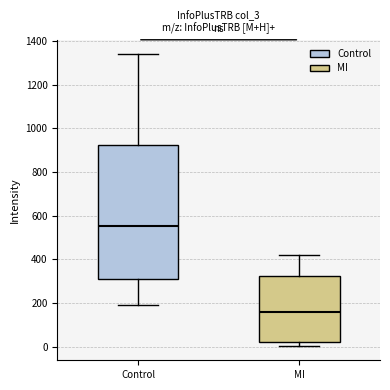

Reading left to right, read every box against the y-axis: the position of its median line, the range the box covers, and the ends of its whiskers. The values are not printed on the chart, so give them approximately, as read against the axis.

Control: median 560, box 320 to 920, whiskers 200 to 1340
MI: median 160, box 20 to 320, whiskers 0 to 420